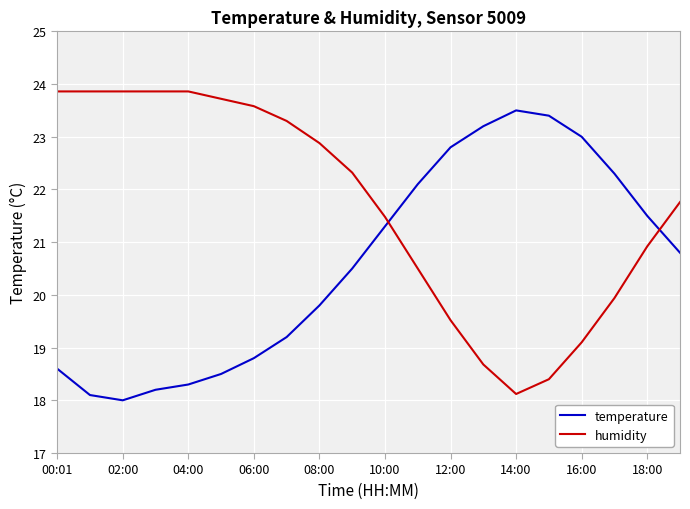

List the series in order of their overall mean, highest first.

humidity, temperature